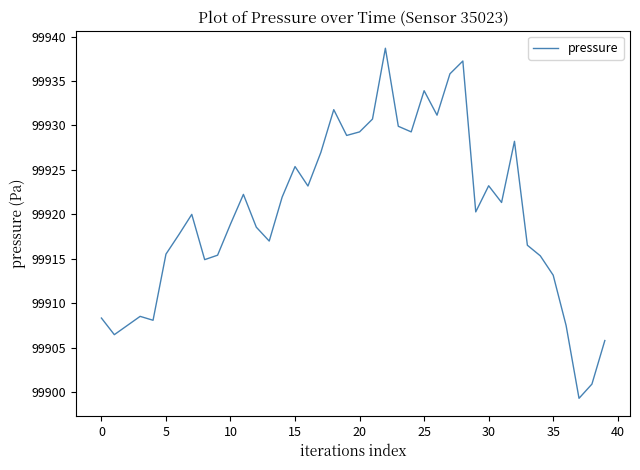

How many categories are shown in the chart?

40